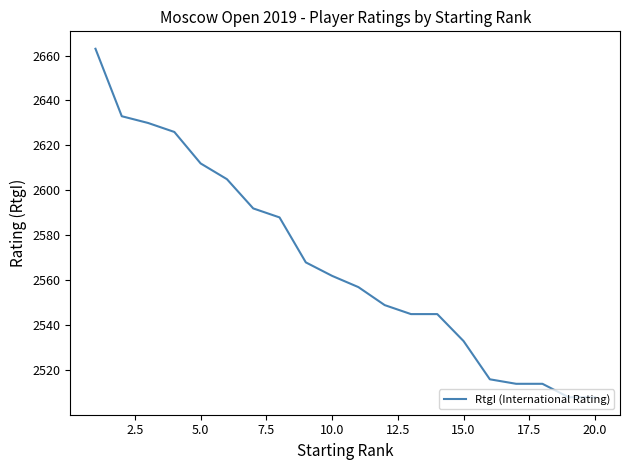

What is the difference between the maximum and minimum values?

155